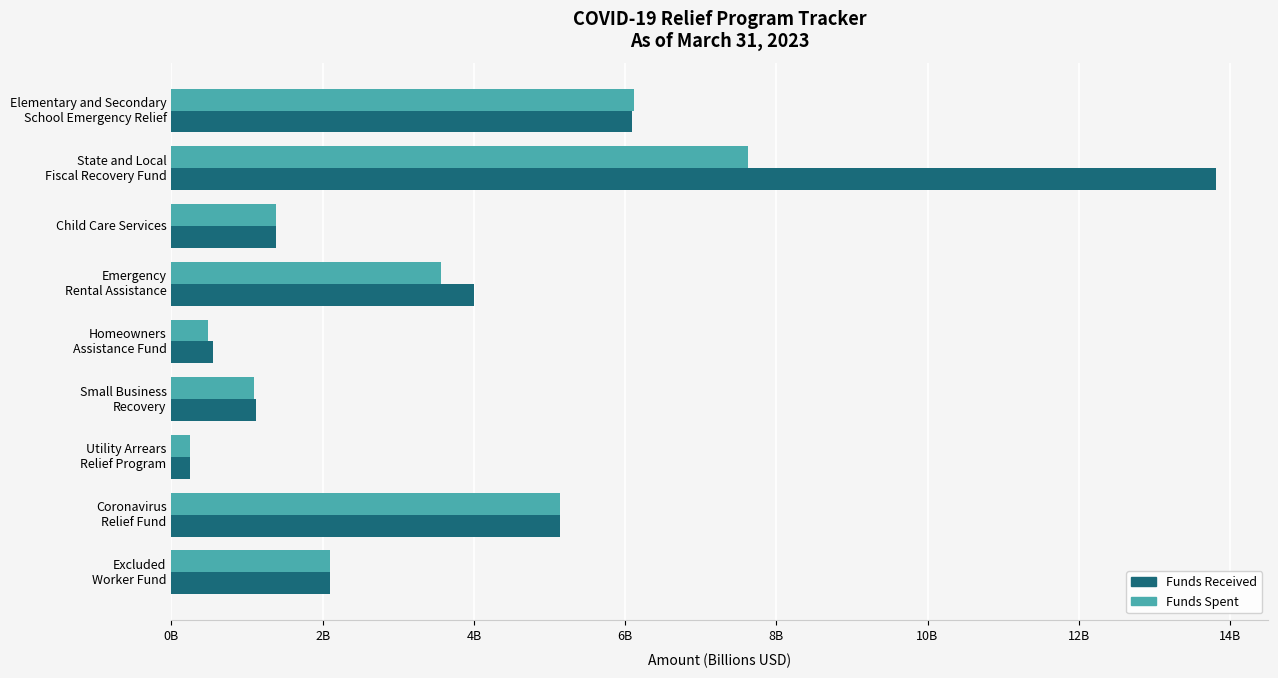

What are all the series names shown in the legend?

Funds Received, Funds Spent